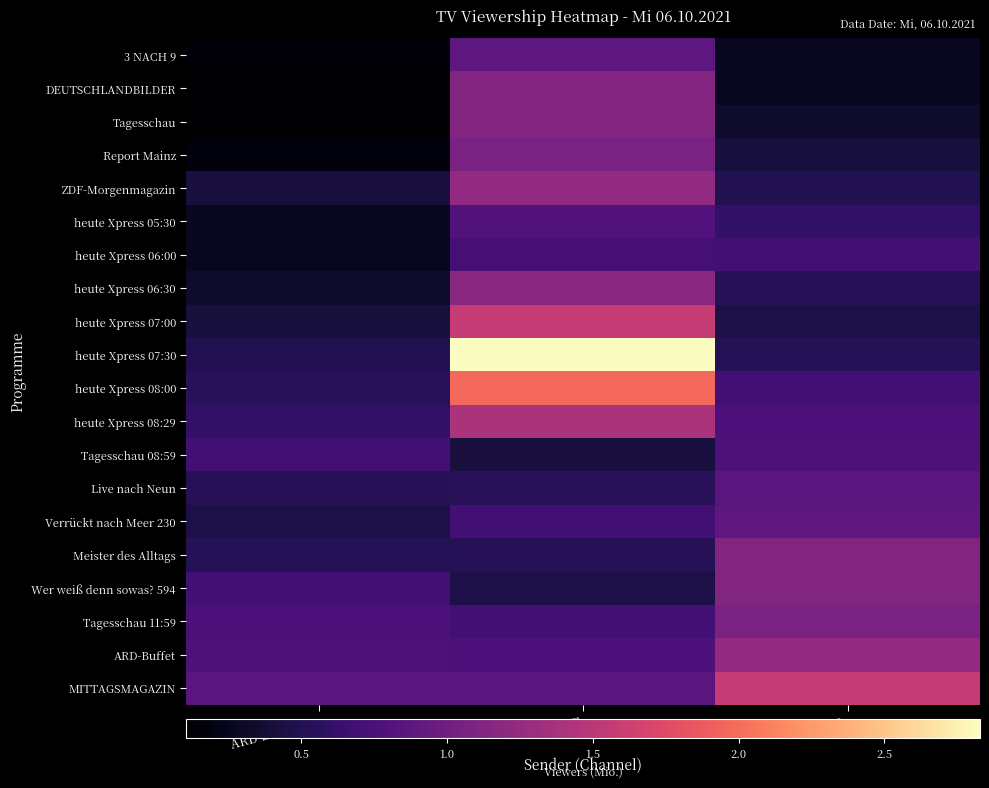

What is the total value across all series at ZDF?

20.8